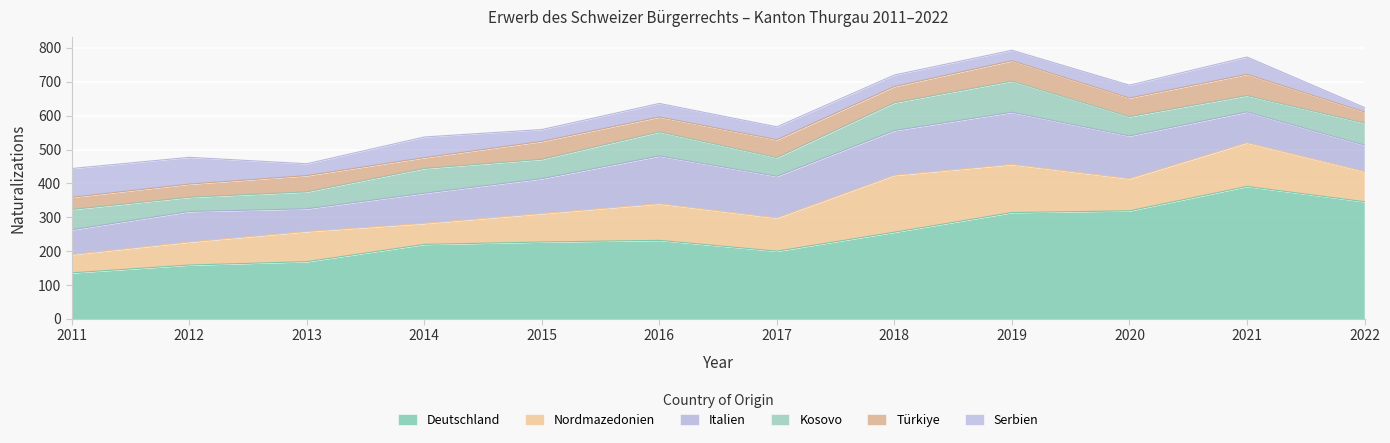

How many interior local valleys does the Serbien series have?

3